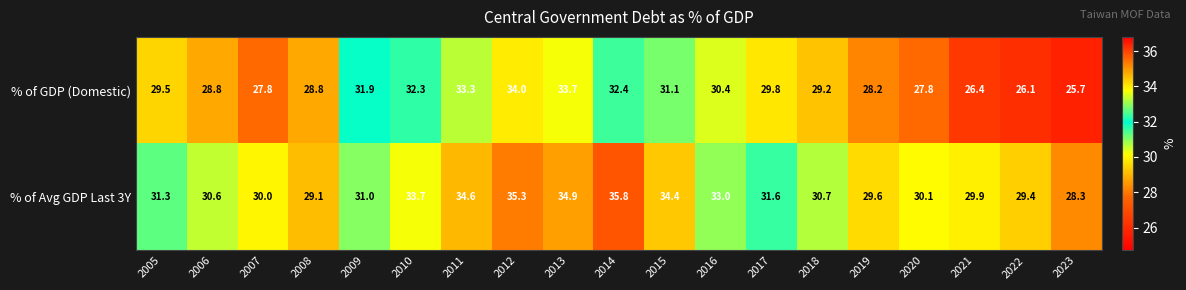

Count the number of categories in the chart.

19